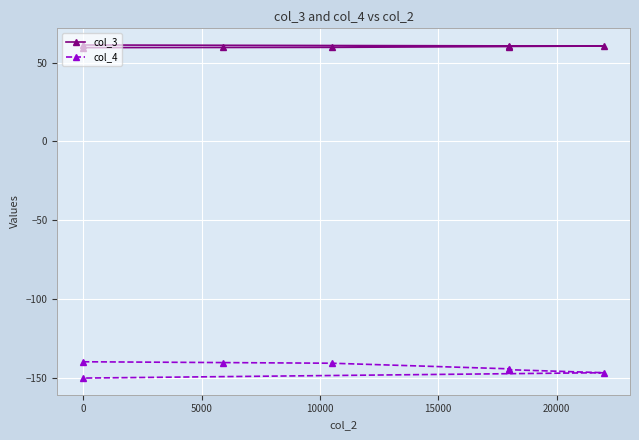

What is the difference between the second highest and second lowest values in the col_4 series?

6.4